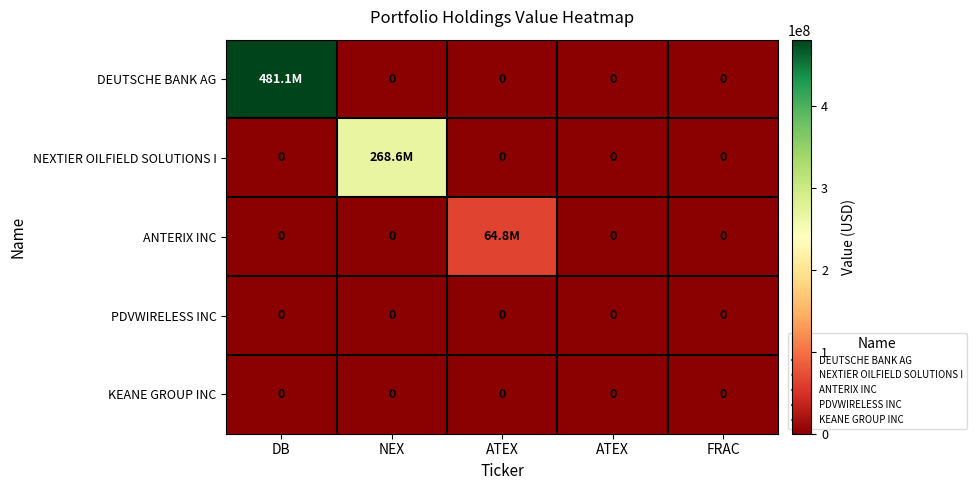

How many values in NEXTIER OILFIELD SOLUTIONS I are above zero?

1